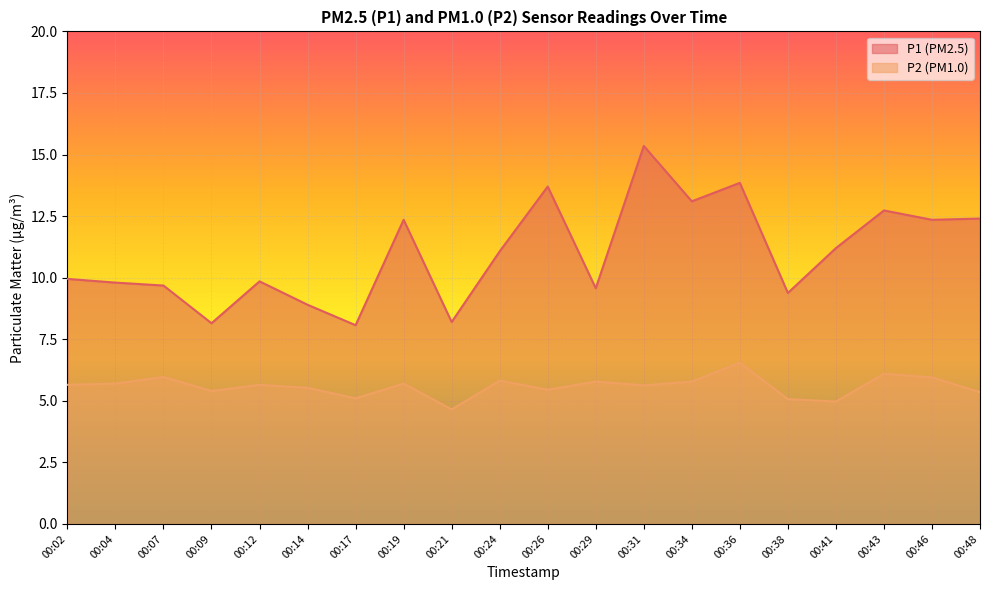

What is the value of the P1 point at the 2nd from the left?

9.8